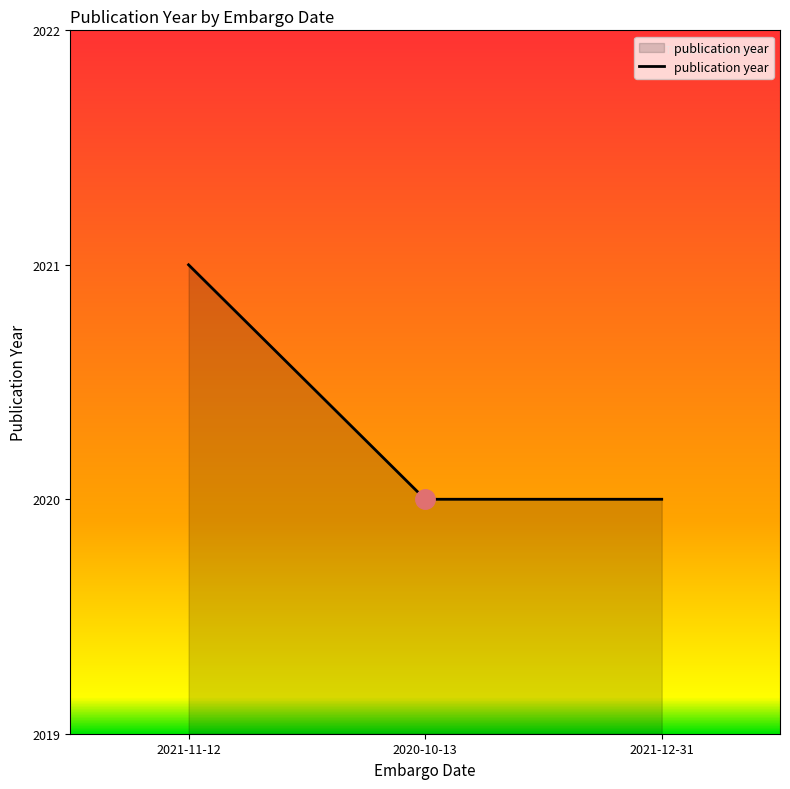

Between 2021-11-12 and 2021-12-31, which is larger?

2021-11-12